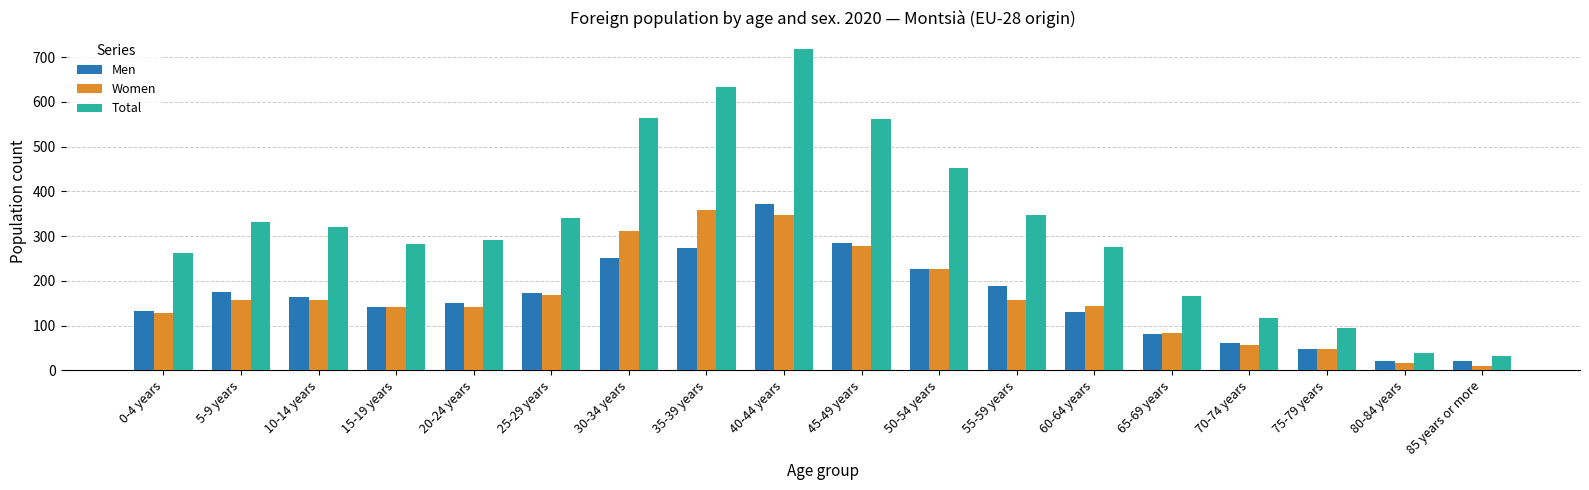

What is the difference between the Total values at 80-84 years and 70-74 years?

78